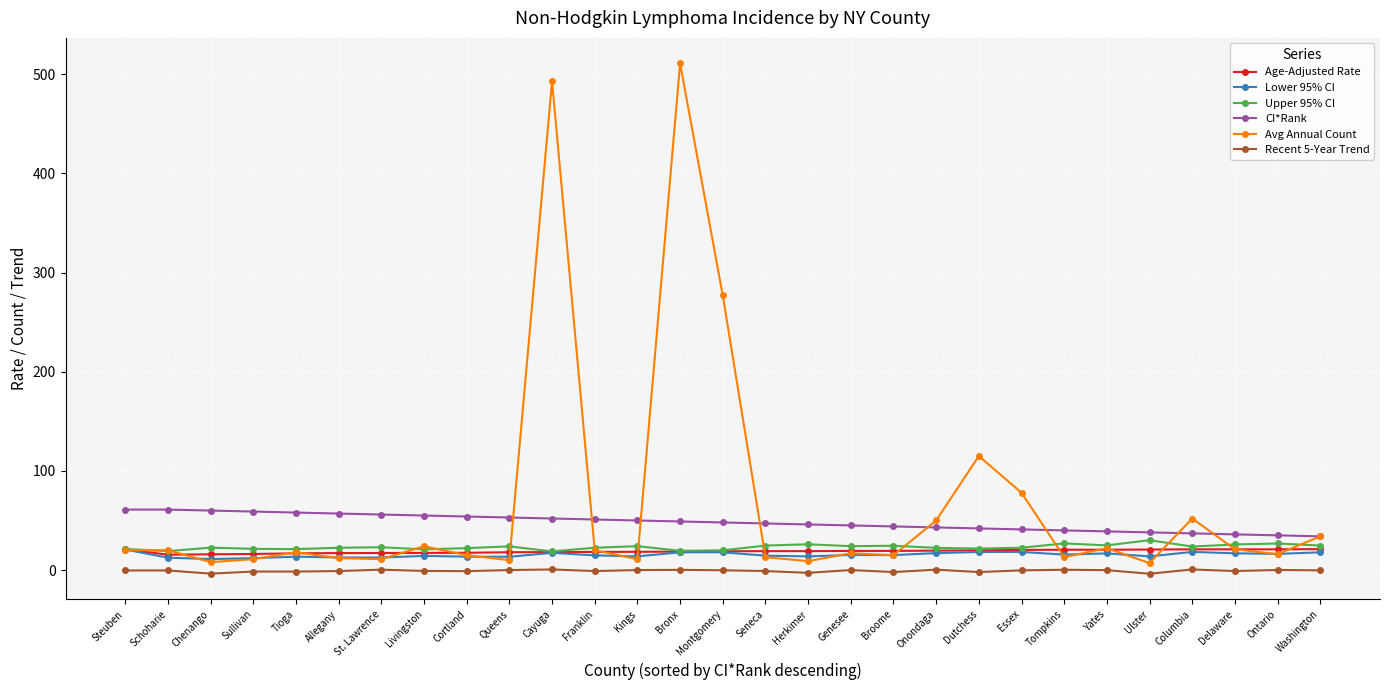

Which series has the widest spread of values?

Avg Annual Count